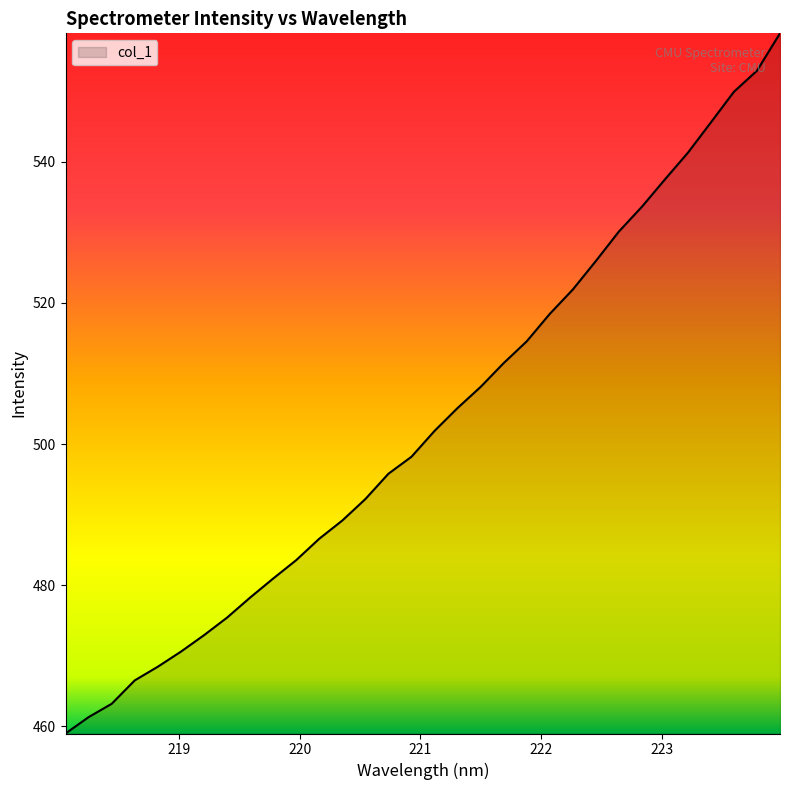

What is the difference between the maximum and minimum values?

99.2